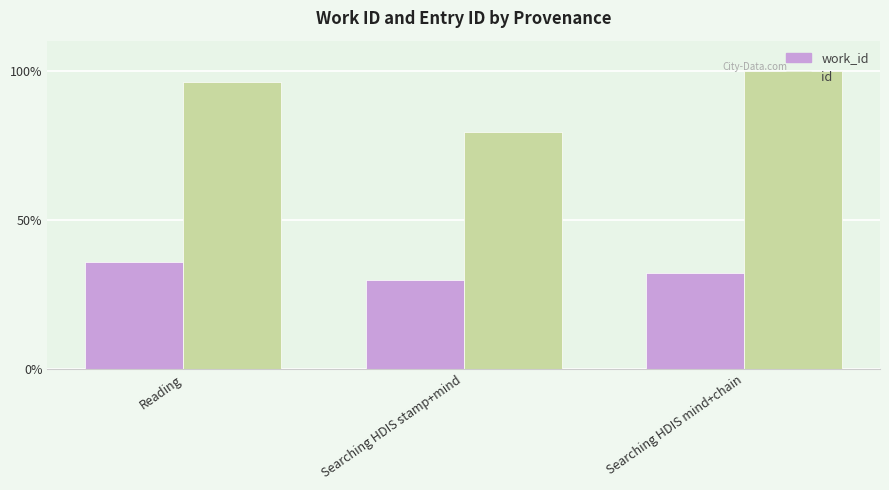

How many bars are there in total?

6